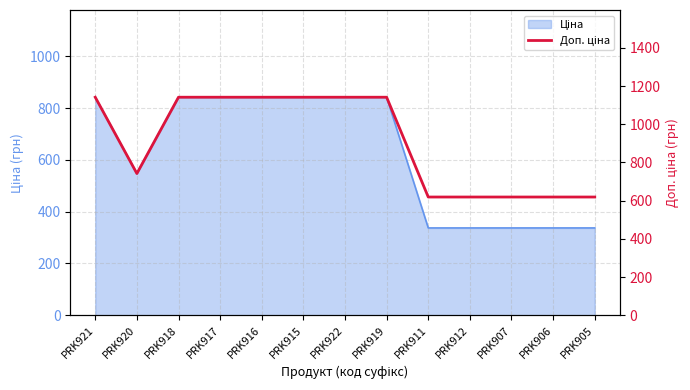

How many data points are above 1141?

7